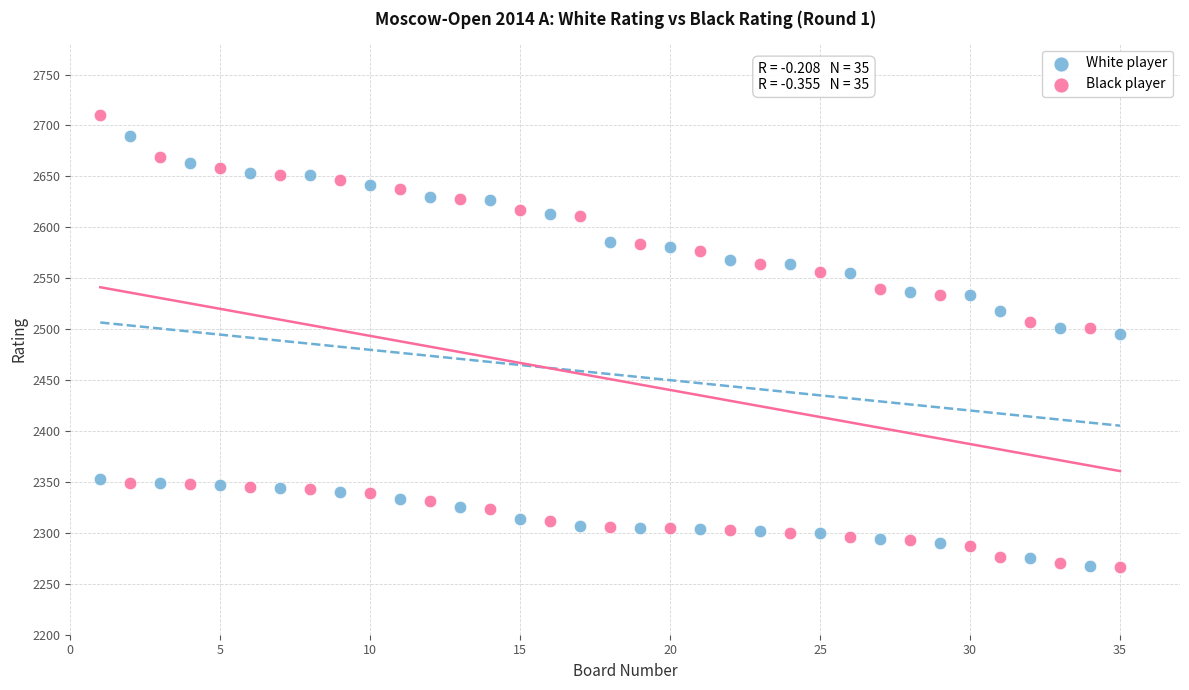

What are all the series names shown in the legend?

White player, Black player